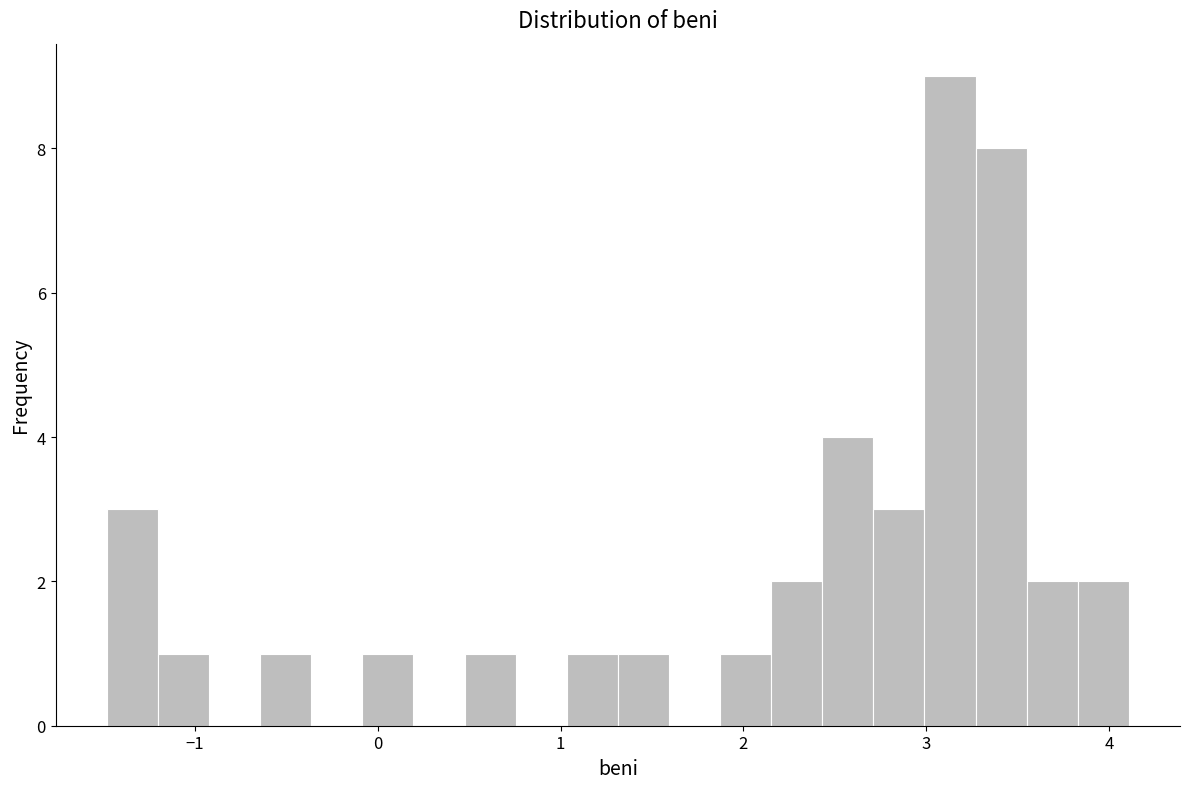

Around what value on the x-axis is the tallest bar? Give the approximate position of its centre, as read against the axis.

3.1